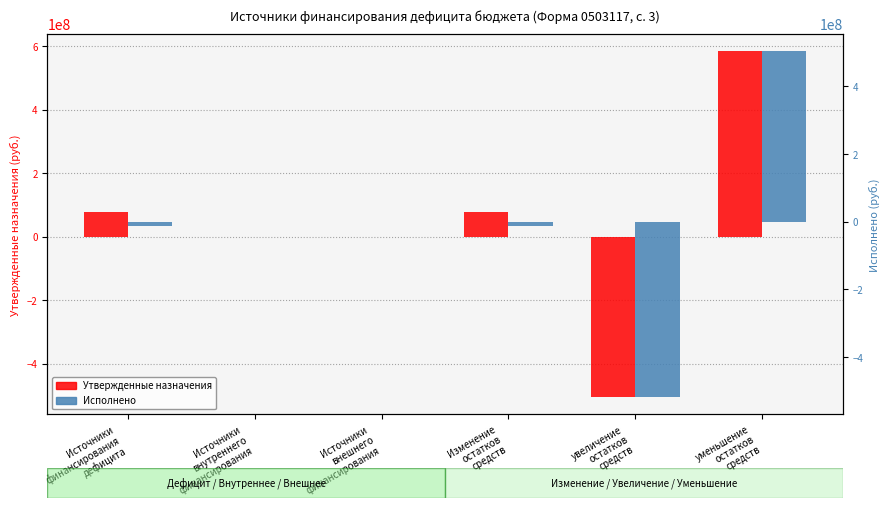

The Утвержденные назначения series shows 0.0 at Источники
внешнего
финансирования. True or false?

True